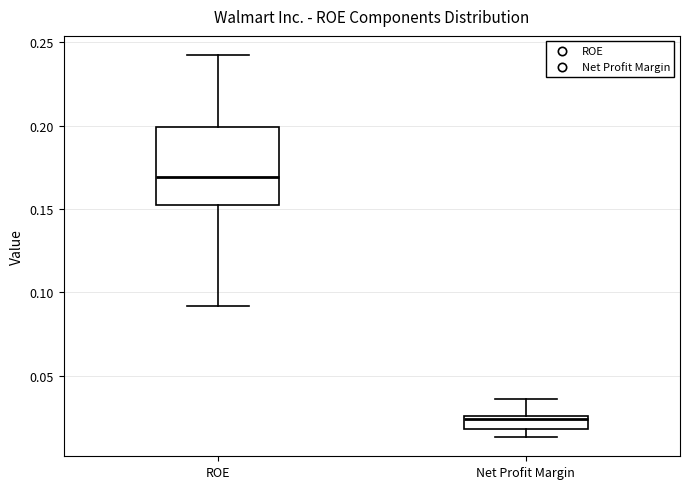

Where is the upper edge of the box for Net Profit Margin on the y-axis? The values are not printed on the chart, so give them approximately, as read against the axis.

0.025